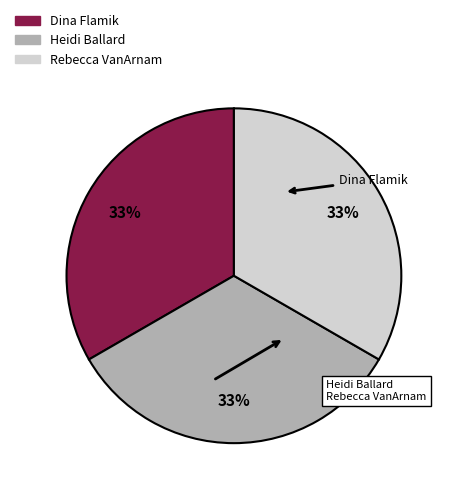

Is the sum of Heidi Ballard and Dina Flamik greater than half?

Yes